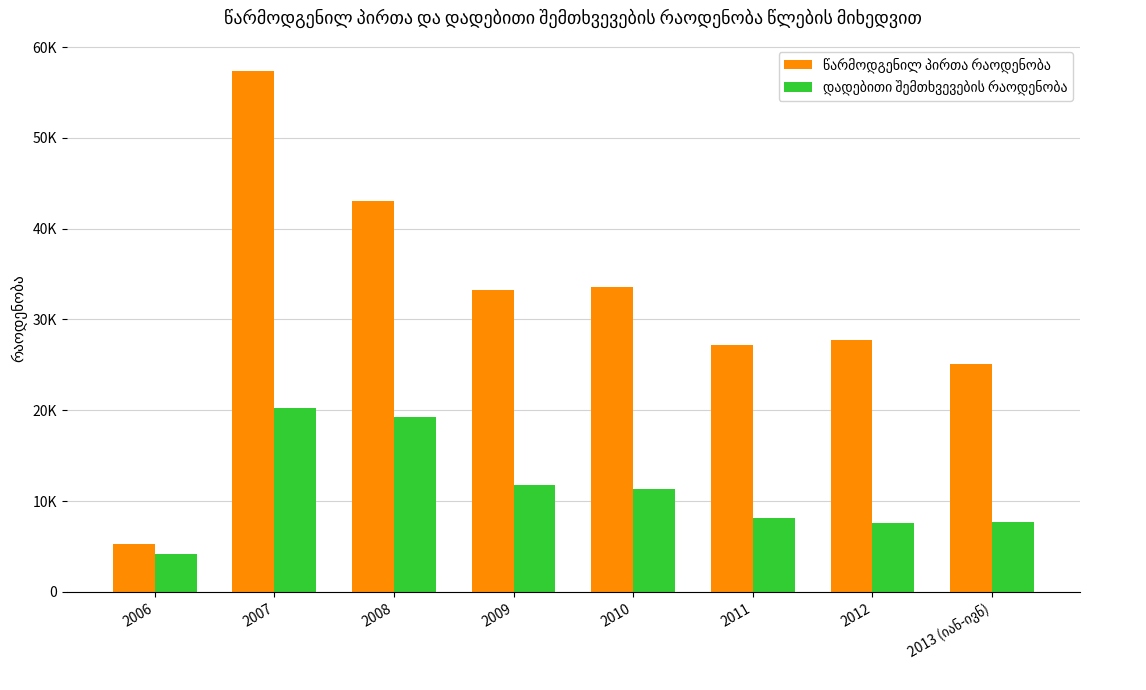

At how many categories does at least one series exceed 51488?

1